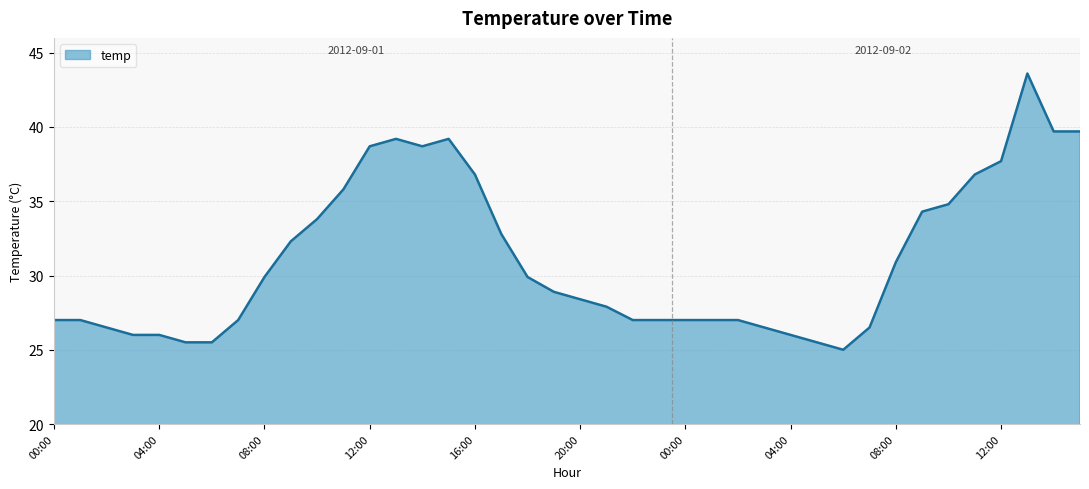

What is the greatest value displayed?

43.6